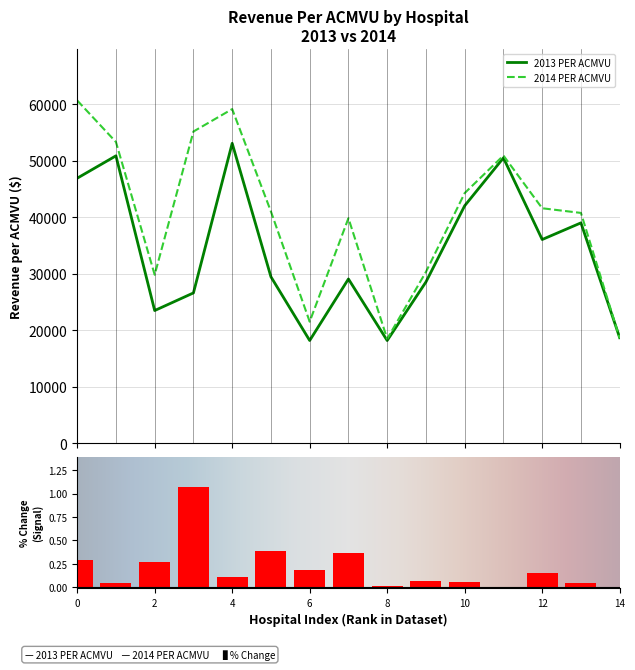

What is the maximum value for 2013 PER ACMVU?

53124.2